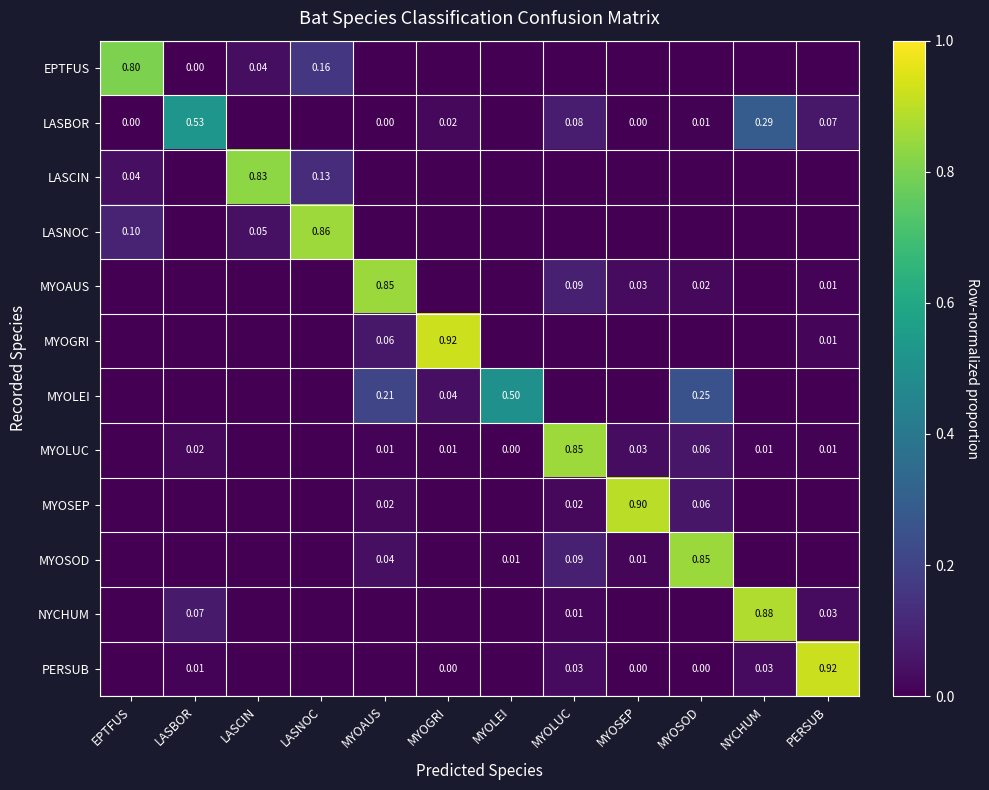

At how many categories does at least one series exceed 0?

12